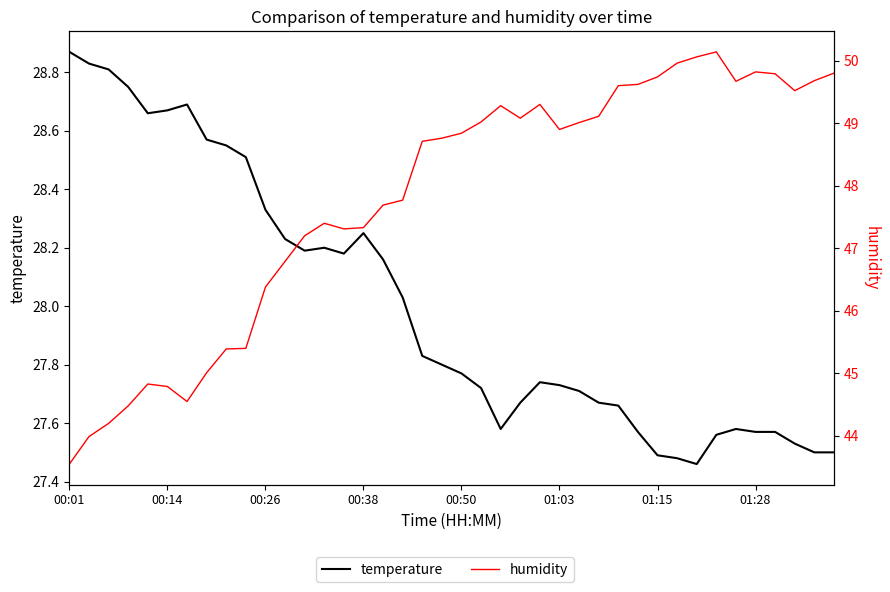

What is the difference between the temperature values at 22 and 19?

0.2